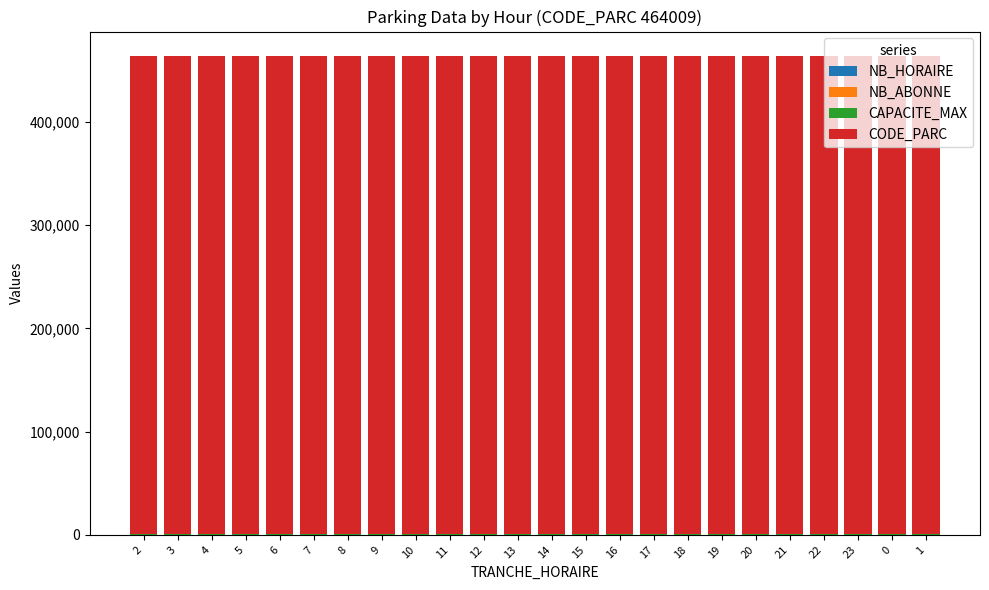

List the series in order of their peak value, highest first.

CODE_PARC, CAPACITE_MAX, NB_HORAIRE, NB_ABONNE